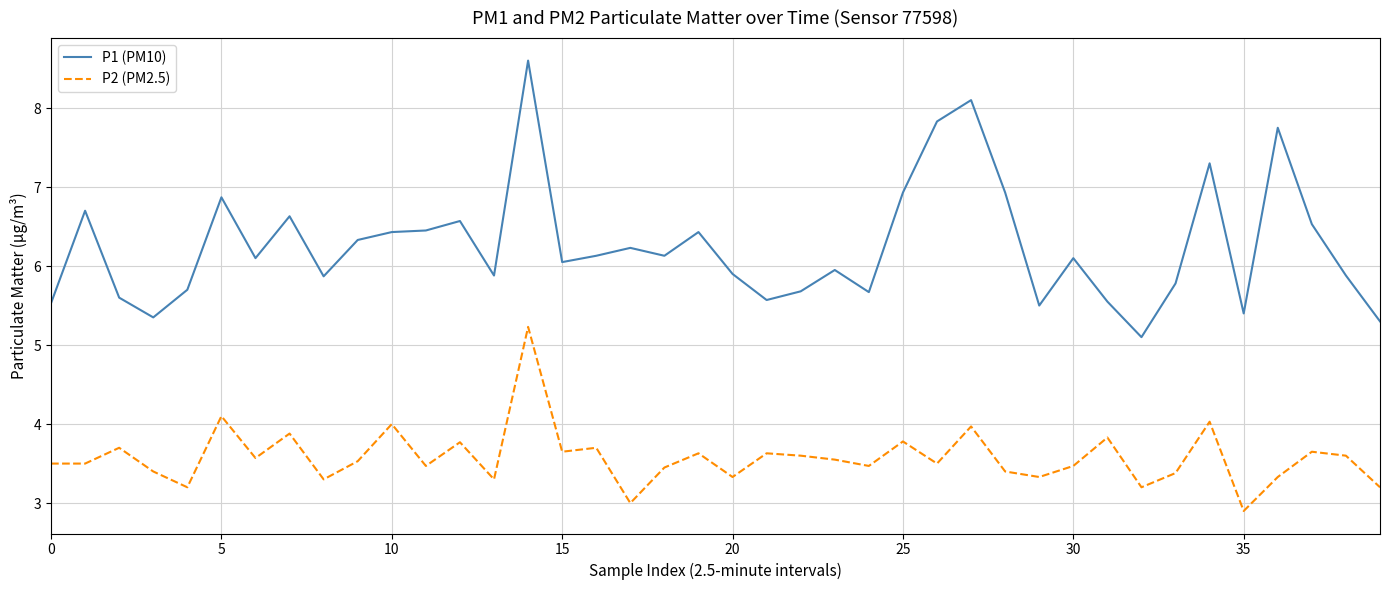

Which series has the largest total across all categories?

P1 (PM10)